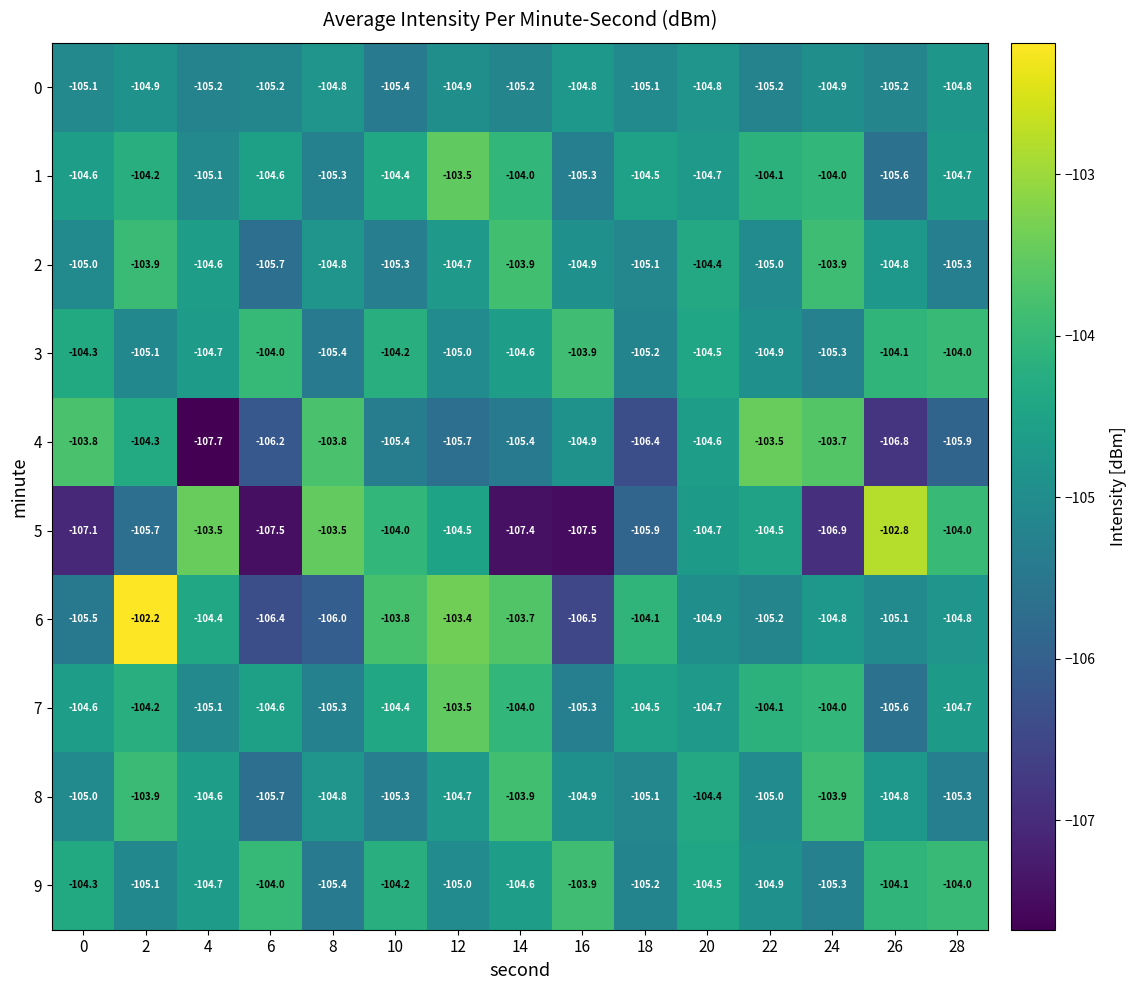

How many series are shown in this chart?

10